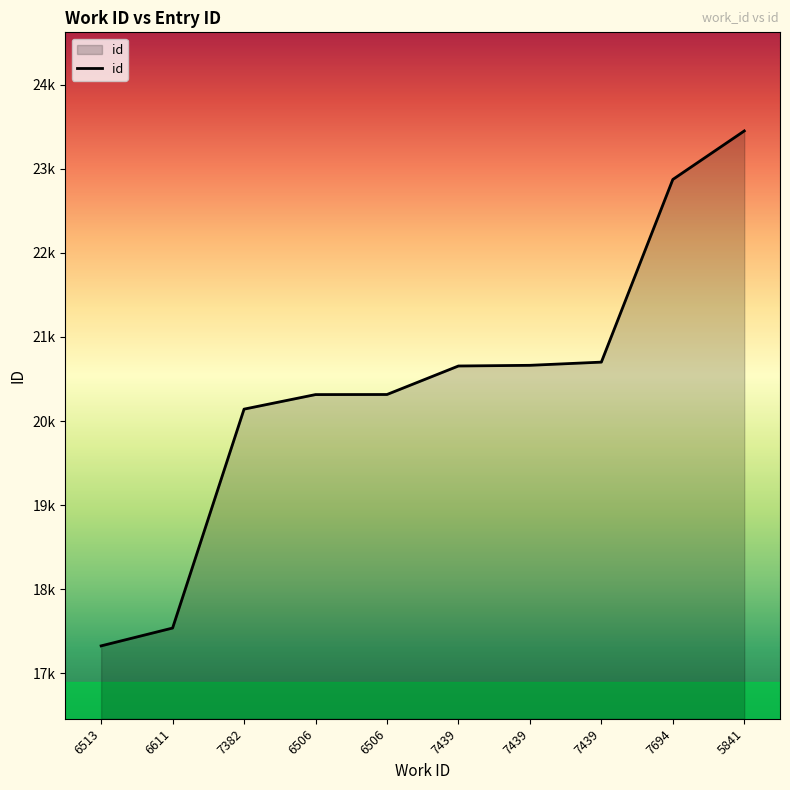

Is this an area chart (filled region under the line)?

Yes